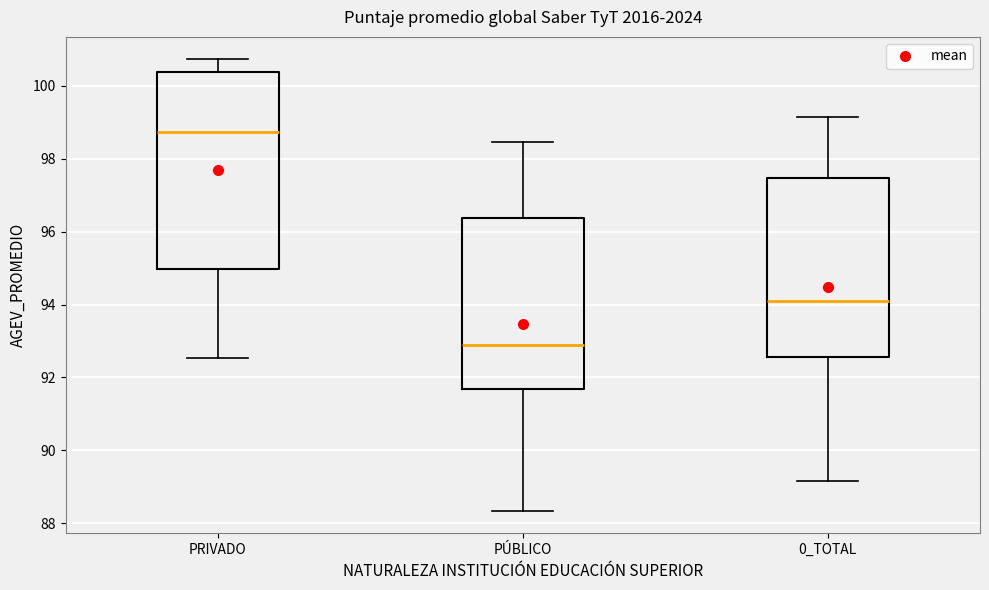

Reading left to right, read every box against the y-axis: the position of its median line, the range the box covers, and the ends of its whiskers. The values are not printed on the chart, so give them approximately, as read against the axis.

PRIVADO: median 98.8, box 95.0 to 100.4, whiskers 92.6 to 100.8
PÚBLICO: median 92.8, box 91.6 to 96.4, whiskers 88.4 to 98.4
0_TOTAL: median 94.2, box 92.6 to 97.4, whiskers 89.2 to 99.2